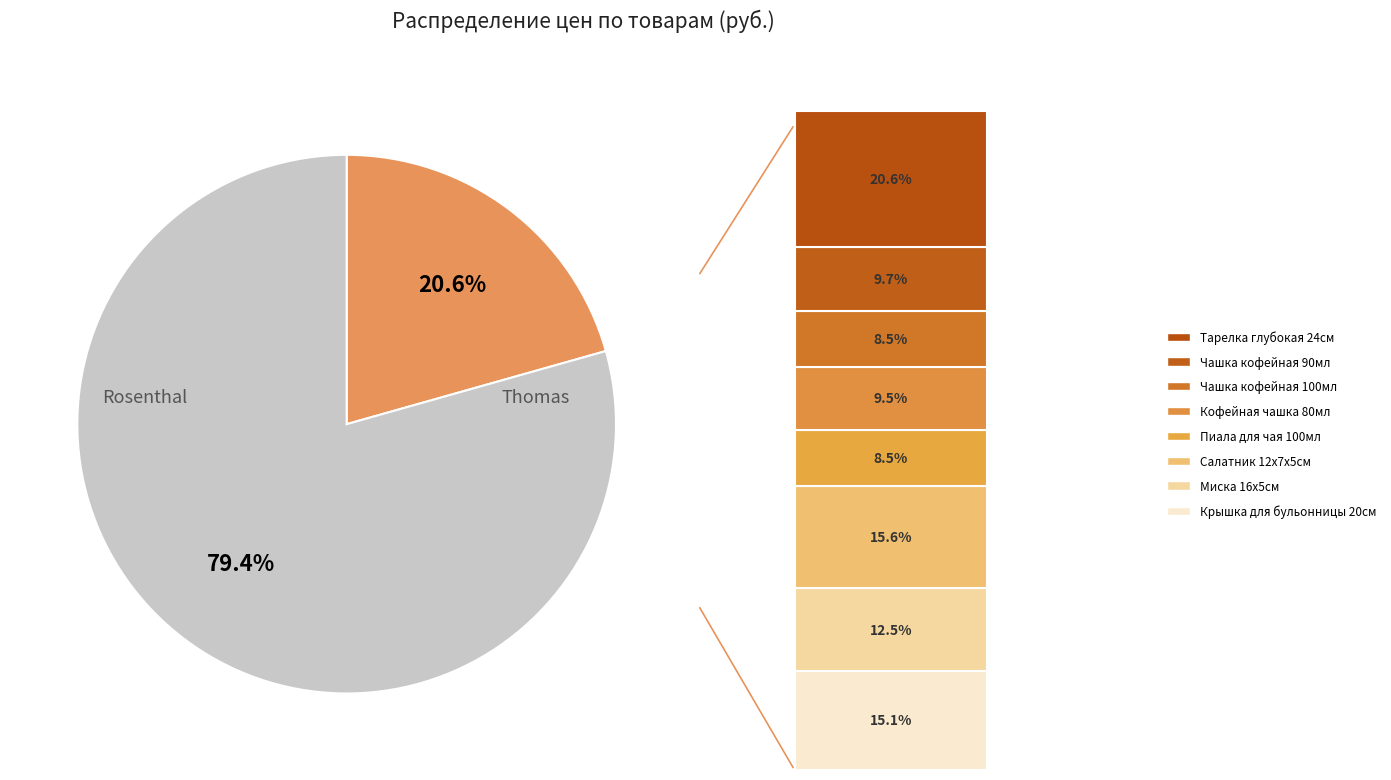

Count the number of slices in the pie.

2